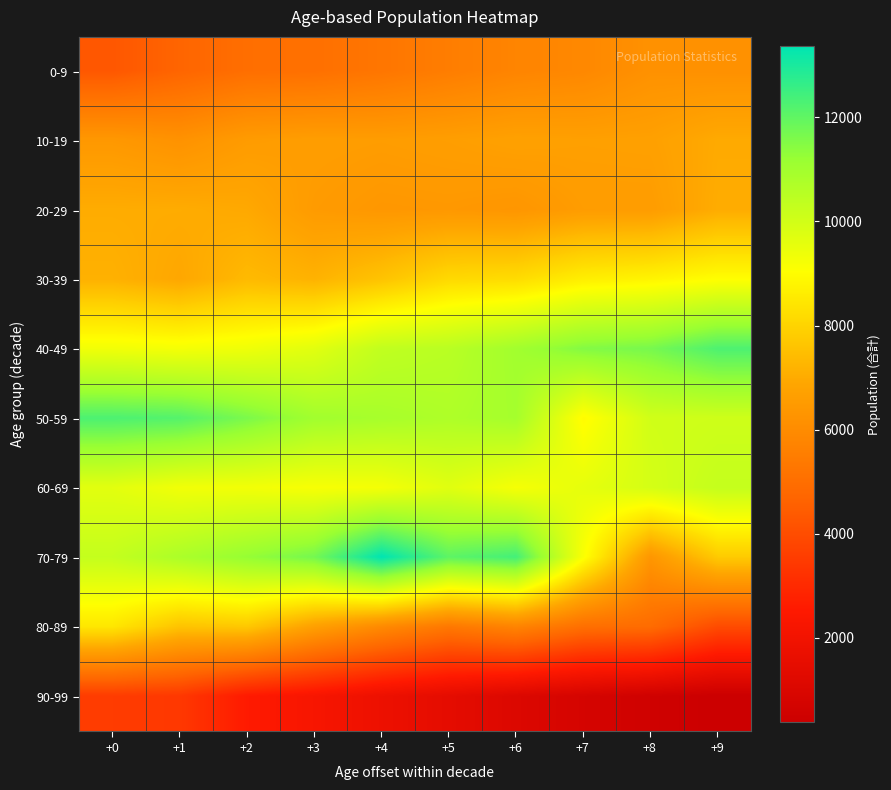

Rank the series by their maximum value, from highest to lowest.

70-79, 50-59, 40-49, 60-69, 30-39, 80-89, 20-29, 10-19, 0-9, 90-99